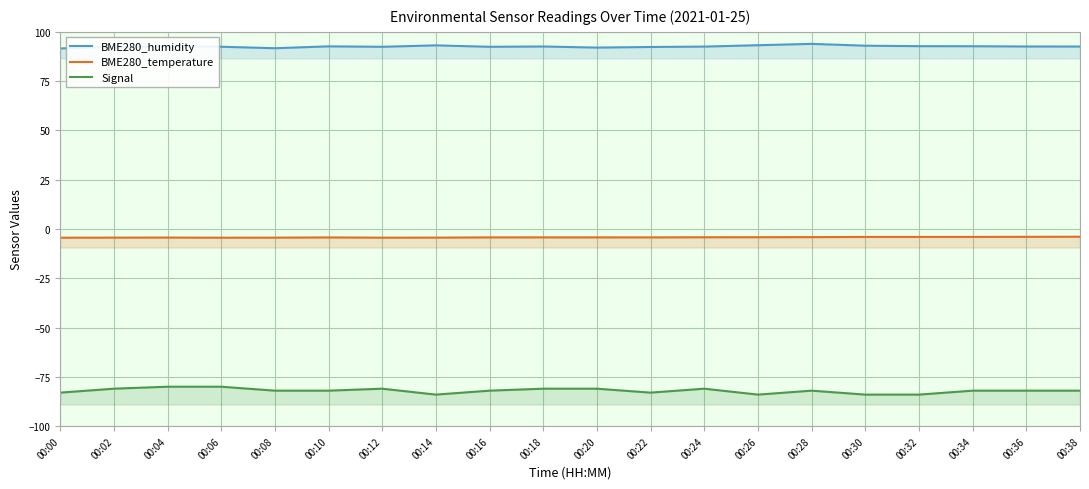

What is the average value of the BME280_humidity series?

92.6